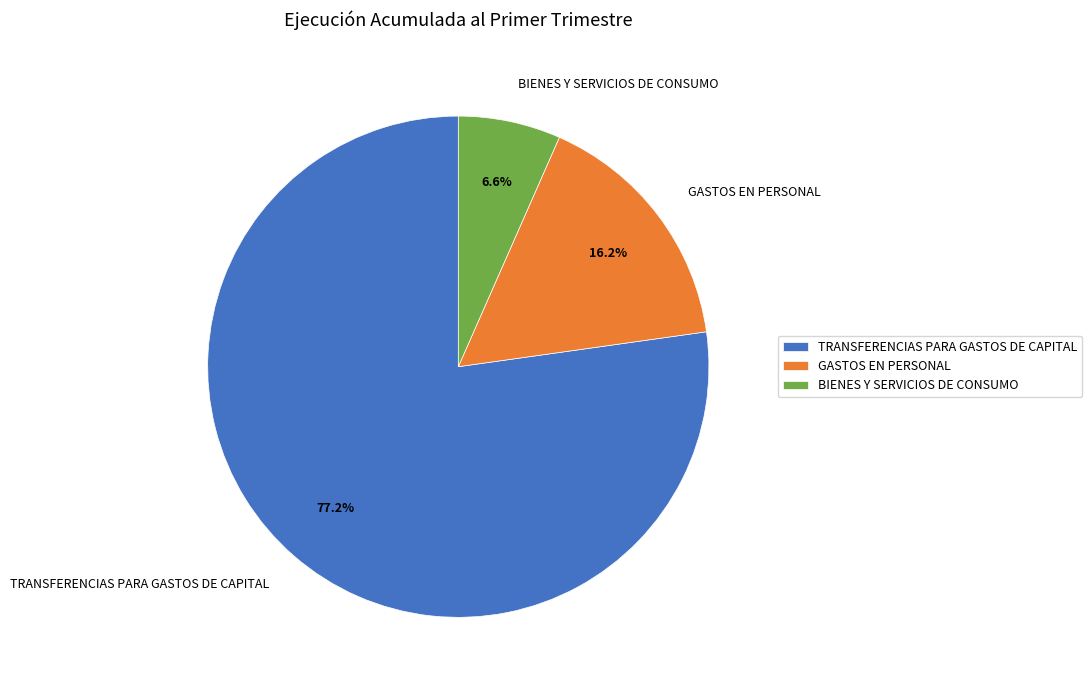

Count the number of slices in the pie.

3